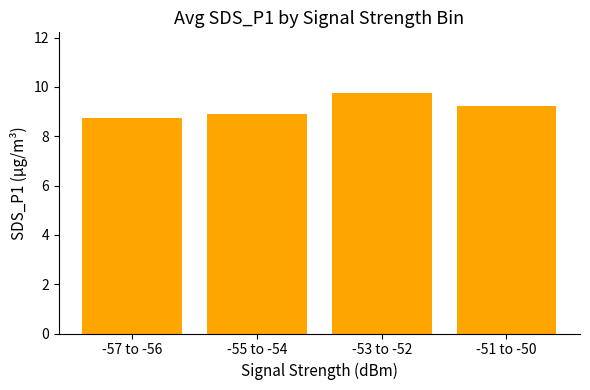

Rank the categories by value from lowest to highest.

-57 to -56, -55 to -54, -51 to -50, -53 to -52